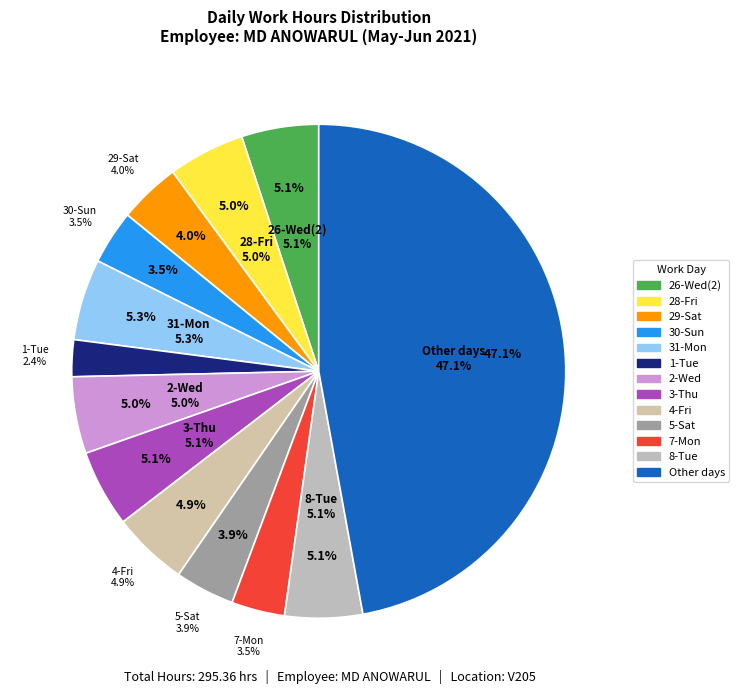

Does any single category account for the majority?

No